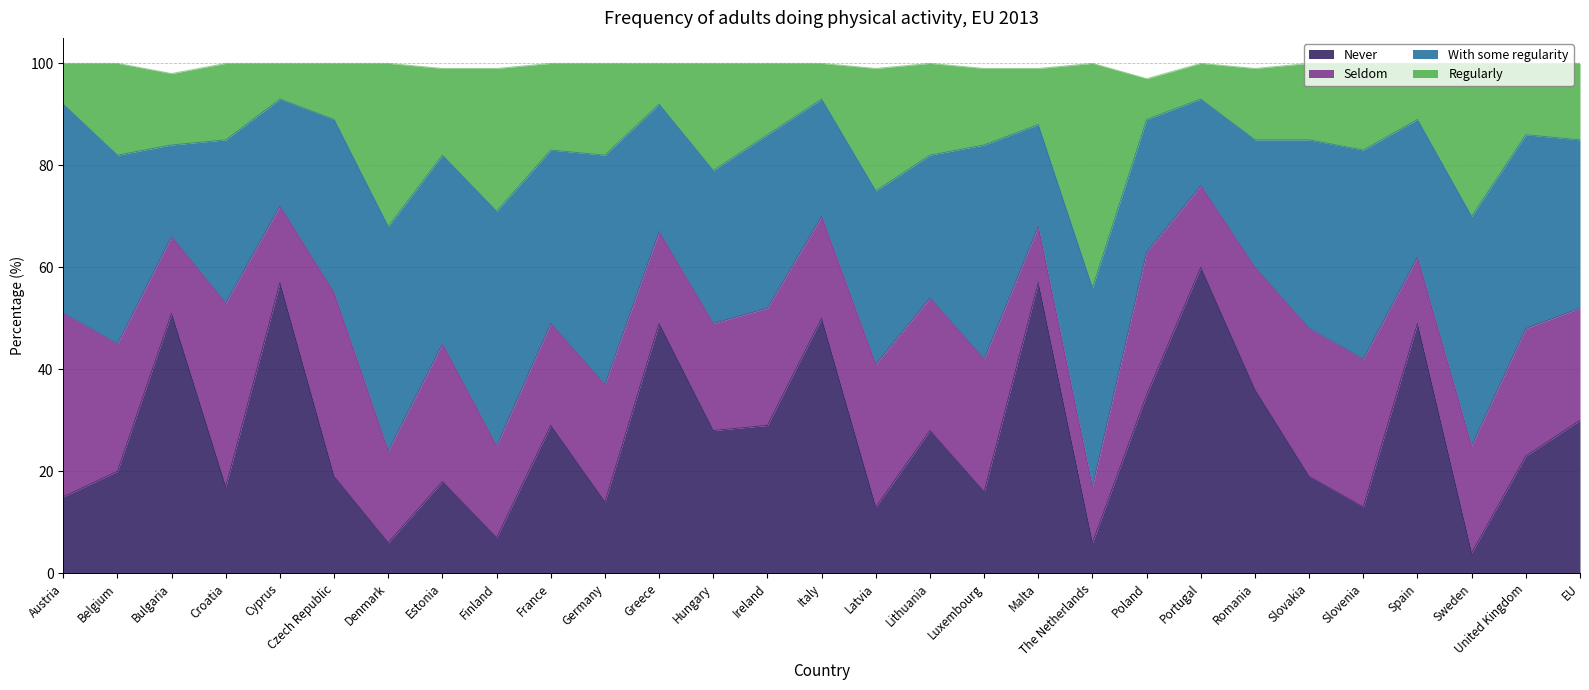

Which has a higher value, Slovakia or Cyprus?

Cyprus